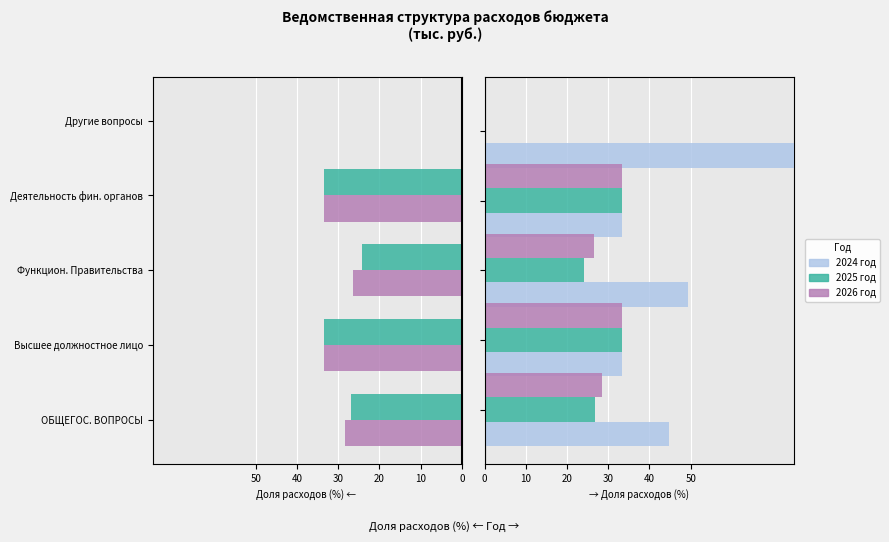

At how many categories does at least one series exceed 20?

5